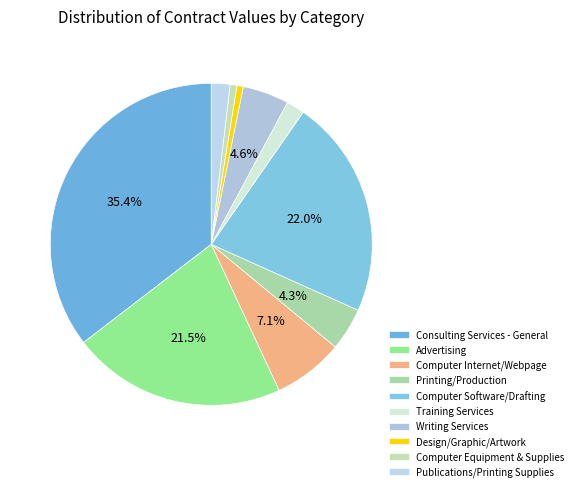

To the nearest percent, what is the average slice percentage?

10%